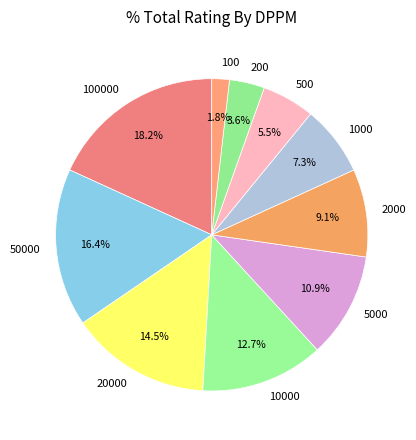

Is it true that 2000 is 15% of the pie?

False